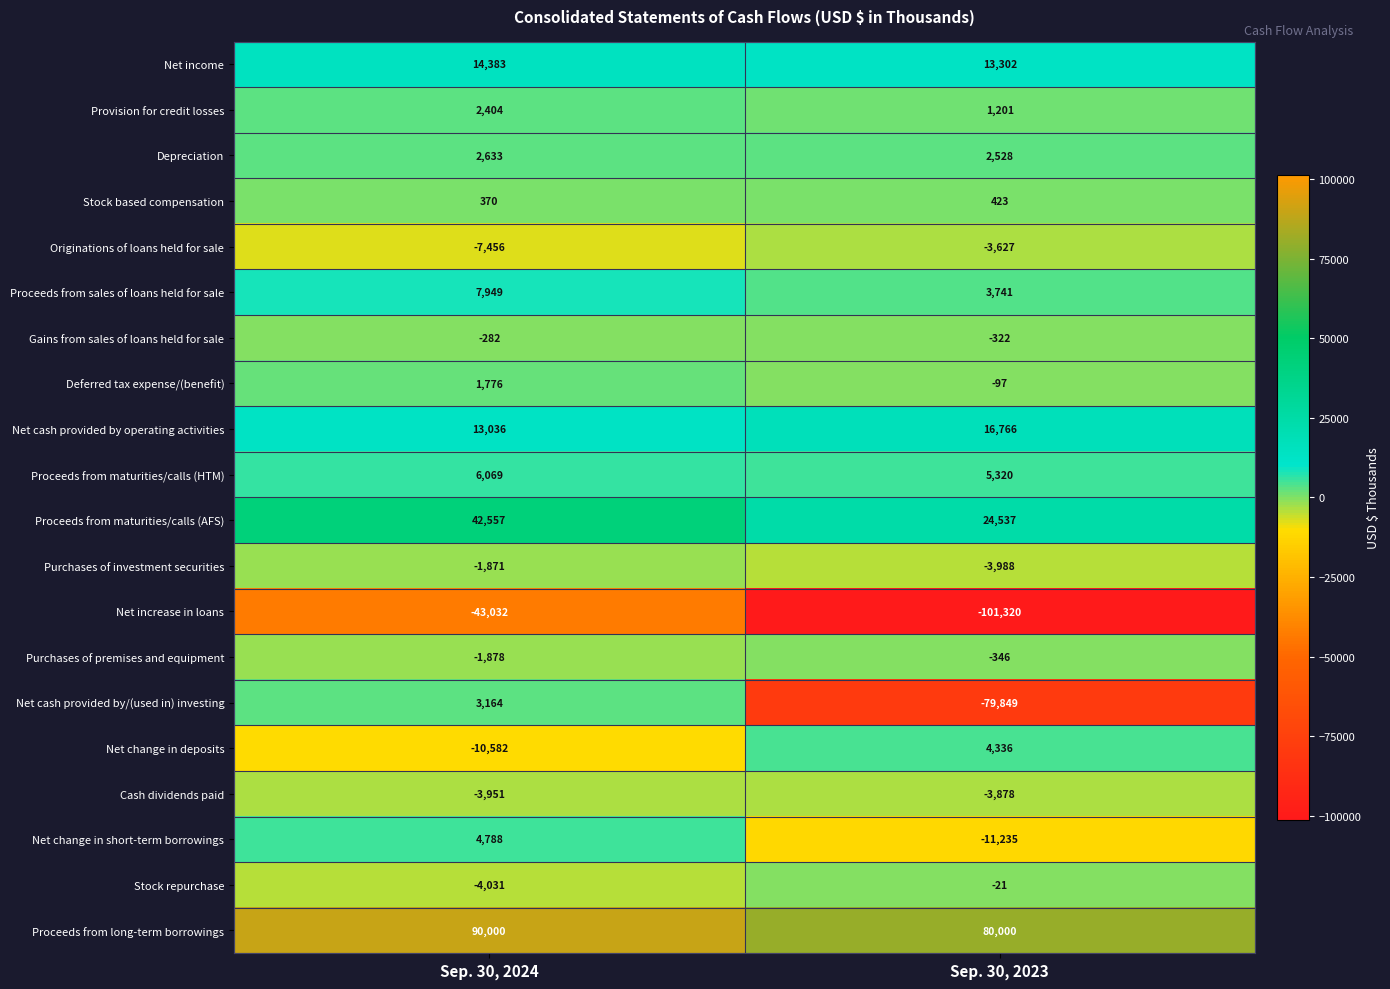

The value of Provision for credit losses at Sep. 30, 2023 is 1201. True or false?

True